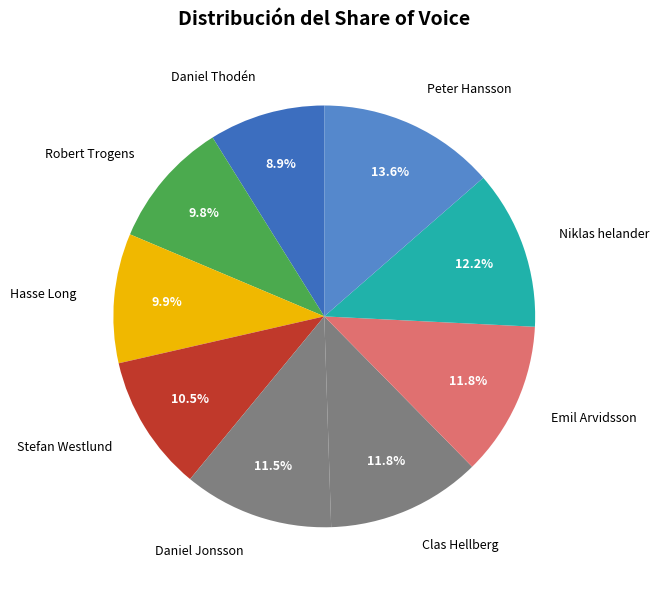

To the nearest percent, what is the difference between the largest and smallest slice percentages?

5%